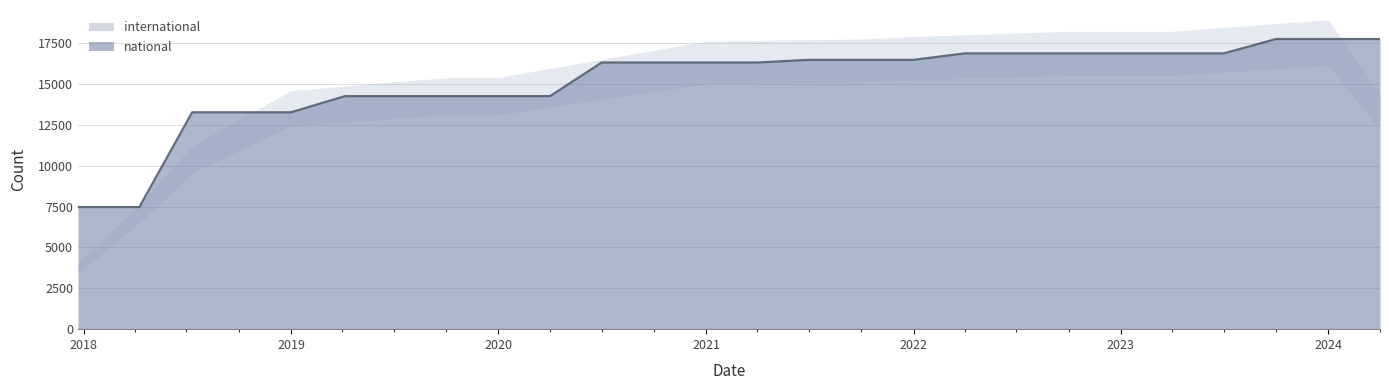

What is the label of the 9th point from the left?

2020